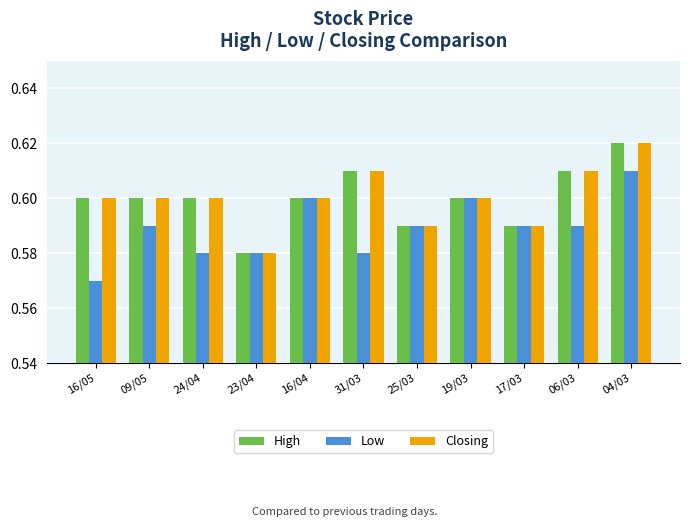

Does the chart contain stacked bars?

No